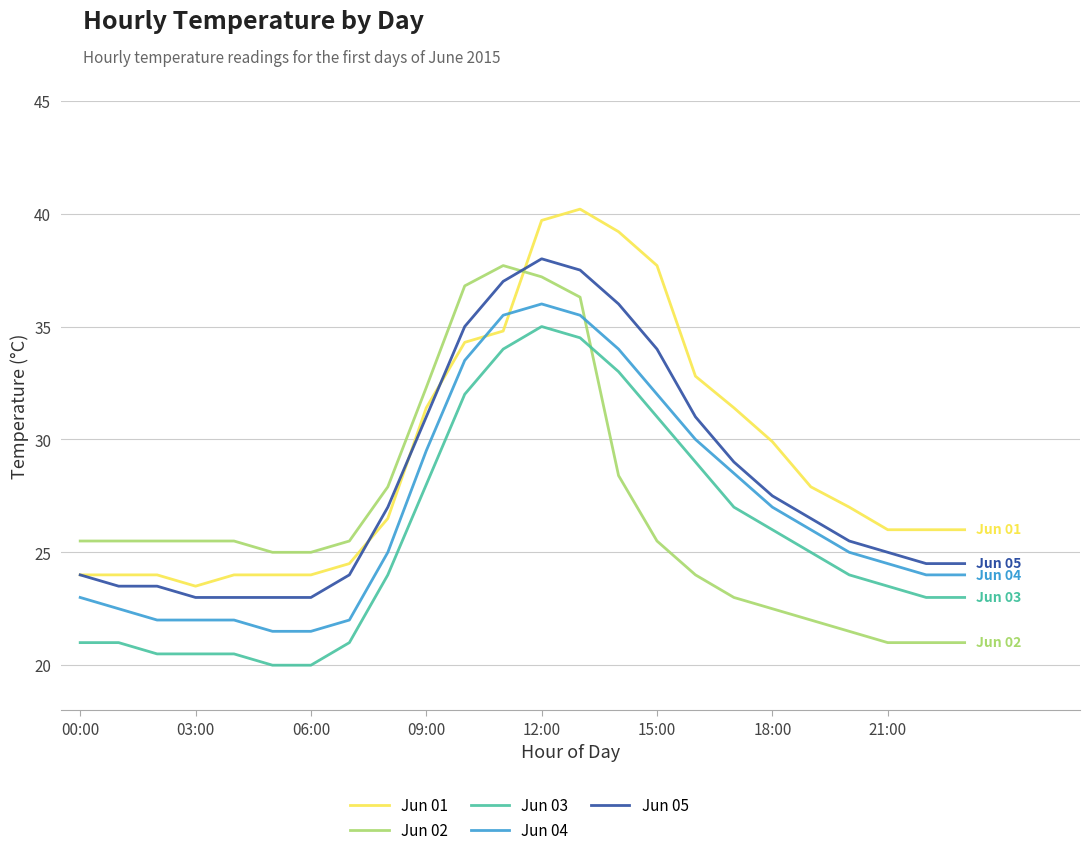

What is the greatest value displayed?

40.2